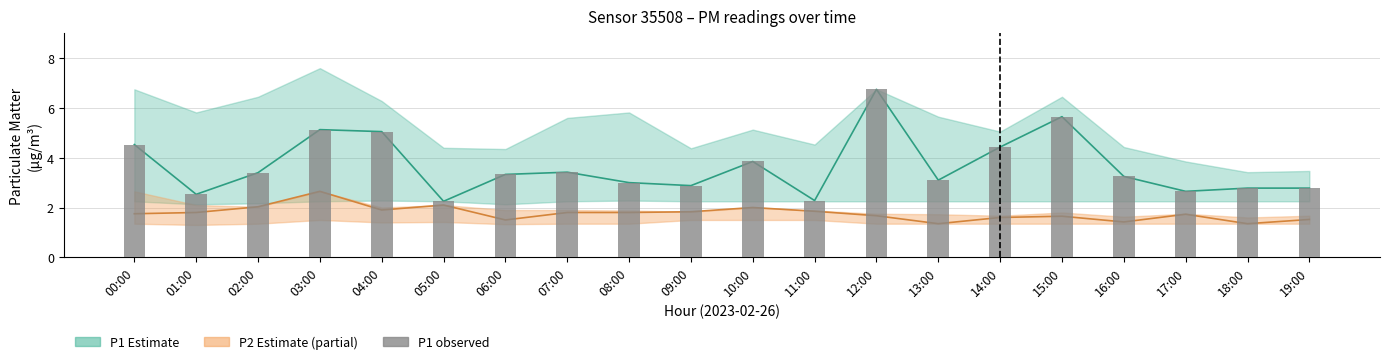

Reading right to left, extract all data points from this chart.

19:00=2.8	18:00=2.8	17:00=2.6	16:00=3.2	15:00=5.7	14:00=4.4	13:00=3.1	12:00=6.8	11:00=2.3	10:00=3.9	09:00=2.9	08:00=3.0	07:00=3.4	06:00=3.3	05:00=2.2	04:00=5.0	03:00=5.1	02:00=3.4	01:00=2.5	00:00=4.5